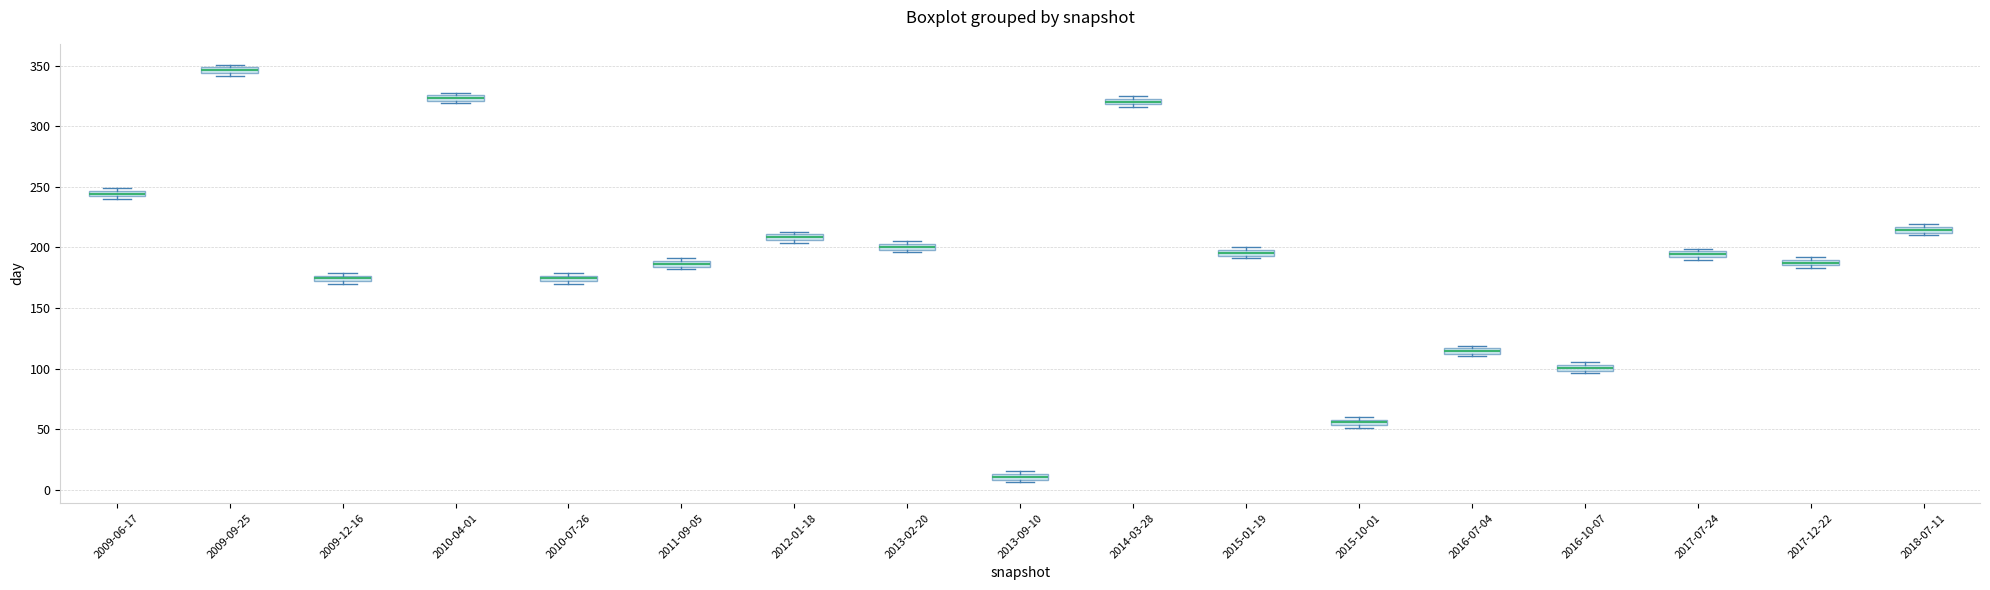

Which box has the highest median line?

2009-09-25